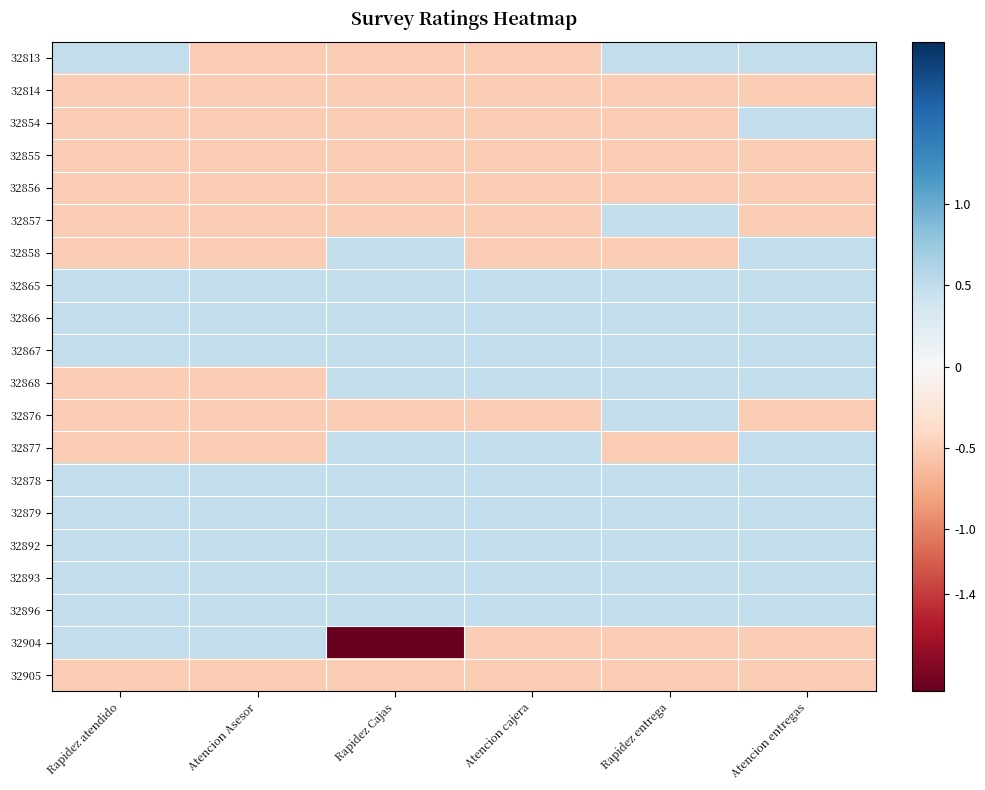

Reading left to right, extract all data points from this chart.

32813: Rapidez atendido=0.5	Atencion Asesor=-0.5	Rapidez Cajas=-0.5	Atencion cajera=-0.5	Rapidez entrega=0.5	Atencion entregas=0.5
32814: Rapidez atendido=-0.5	Atencion Asesor=-0.5	Rapidez Cajas=-0.5	Atencion cajera=-0.5	Rapidez entrega=-0.5	Atencion entregas=-0.5
32854: Rapidez atendido=-0.5	Atencion Asesor=-0.5	Rapidez Cajas=-0.5	Atencion cajera=-0.5	Rapidez entrega=-0.5	Atencion entregas=0.5
32855: Rapidez atendido=-0.5	Atencion Asesor=-0.5	Rapidez Cajas=-0.5	Atencion cajera=-0.5	Rapidez entrega=-0.5	Atencion entregas=-0.5
32856: Rapidez atendido=-0.5	Atencion Asesor=-0.5	Rapidez Cajas=-0.5	Atencion cajera=-0.5	Rapidez entrega=-0.5	Atencion entregas=-0.5
32857: Rapidez atendido=-0.5	Atencion Asesor=-0.5	Rapidez Cajas=-0.5	Atencion cajera=-0.5	Rapidez entrega=0.5	Atencion entregas=-0.5
32858: Rapidez atendido=-0.5	Atencion Asesor=-0.5	Rapidez Cajas=0.5	Atencion cajera=-0.5	Rapidez entrega=-0.5	Atencion entregas=0.5
32865: Rapidez atendido=0.5	Atencion Asesor=0.5	Rapidez Cajas=0.5	Atencion cajera=0.5	Rapidez entrega=0.5	Atencion entregas=0.5
32866: Rapidez atendido=0.5	Atencion Asesor=0.5	Rapidez Cajas=0.5	Atencion cajera=0.5	Rapidez entrega=0.5	Atencion entregas=0.5
32867: Rapidez atendido=0.5	Atencion Asesor=0.5	Rapidez Cajas=0.5	Atencion cajera=0.5	Rapidez entrega=0.5	Atencion entregas=0.5
32868: Rapidez atendido=-0.5	Atencion Asesor=-0.5	Rapidez Cajas=0.5	Atencion cajera=0.5	Rapidez entrega=0.5	Atencion entregas=0.5
32876: Rapidez atendido=-0.5	Atencion Asesor=-0.5	Rapidez Cajas=-0.5	Atencion cajera=-0.5	Rapidez entrega=0.5	Atencion entregas=-0.5
32877: Rapidez atendido=-0.5	Atencion Asesor=-0.5	Rapidez Cajas=0.5	Atencion cajera=0.5	Rapidez entrega=-0.5	Atencion entregas=0.5
32878: Rapidez atendido=0.5	Atencion Asesor=0.5	Rapidez Cajas=0.5	Atencion cajera=0.5	Rapidez entrega=0.5	Atencion entregas=0.5
32879: Rapidez atendido=0.5	Atencion Asesor=0.5	Rapidez Cajas=0.5	Atencion cajera=0.5	Rapidez entrega=0.5	Atencion entregas=0.5
32892: Rapidez atendido=0.5	Atencion Asesor=0.5	Rapidez Cajas=0.5	Atencion cajera=0.5	Rapidez entrega=0.5	Atencion entregas=0.5
32893: Rapidez atendido=0.5	Atencion Asesor=0.5	Rapidez Cajas=0.5	Atencion cajera=0.5	Rapidez entrega=0.5	Atencion entregas=0.5
32896: Rapidez atendido=0.5	Atencion Asesor=0.5	Rapidez Cajas=0.5	Atencion cajera=0.5	Rapidez entrega=0.5	Atencion entregas=0.5
32904: Rapidez atendido=0.5	Atencion Asesor=0.5	Rapidez Cajas=-4.5	Atencion cajera=-0.5	Rapidez entrega=-0.5	Atencion entregas=-0.5
32905: Rapidez atendido=-0.5	Atencion Asesor=-0.5	Rapidez Cajas=-0.5	Atencion cajera=-0.5	Rapidez entrega=-0.5	Atencion entregas=-0.5